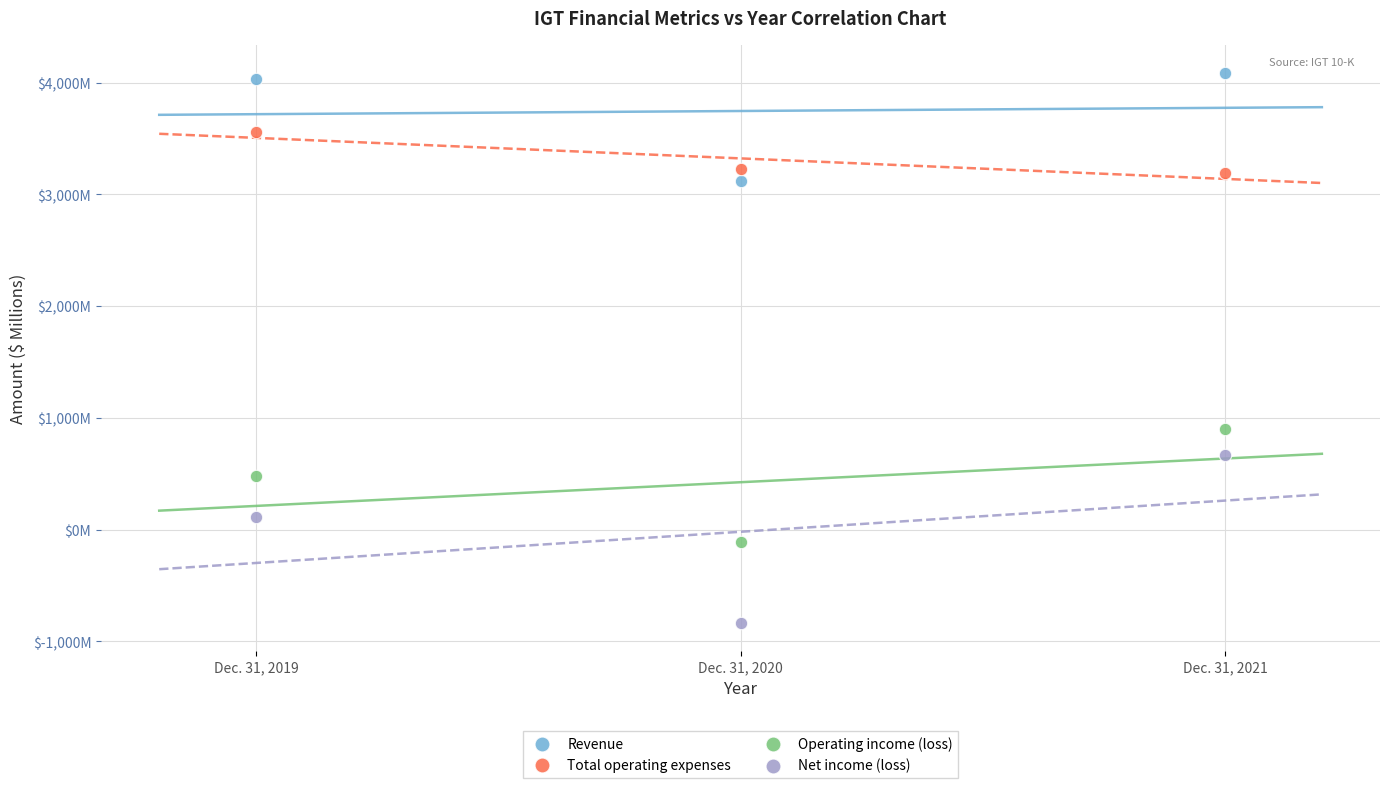

Which series contains the highest Y value?

Revenue